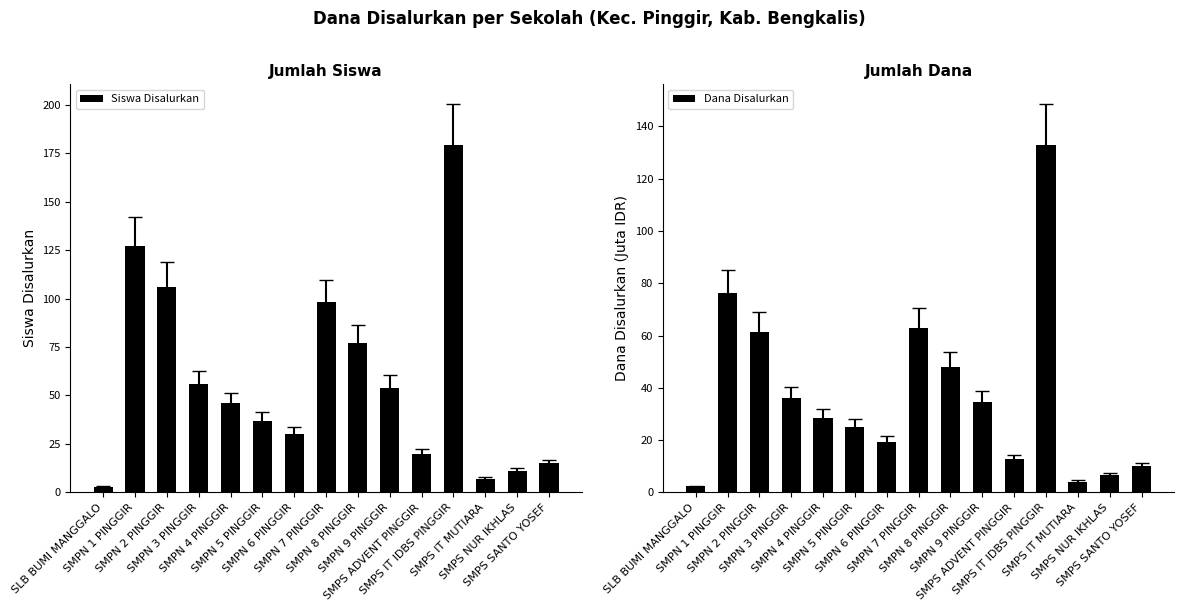

At which category is the sum across all series the highest?

SMPS IT IDBS PINGGIR